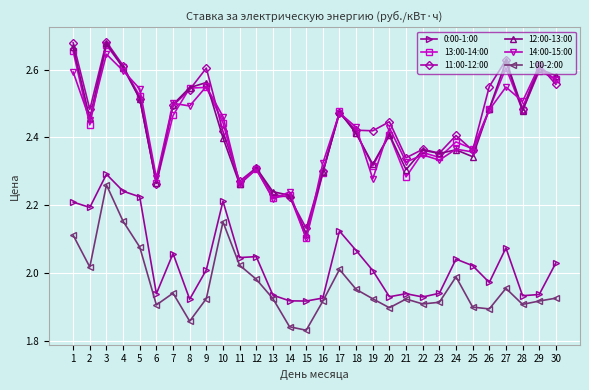

The value of 11:00-12:00 at 13 is 3.3. True or false?

False